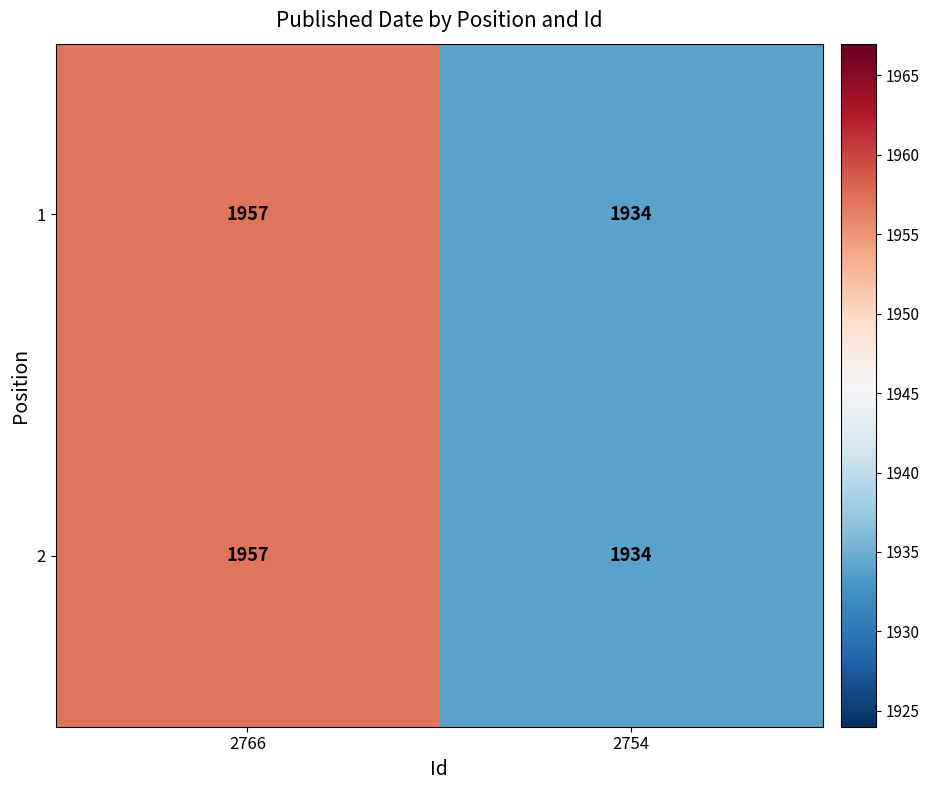

How many data points does each series have?

2